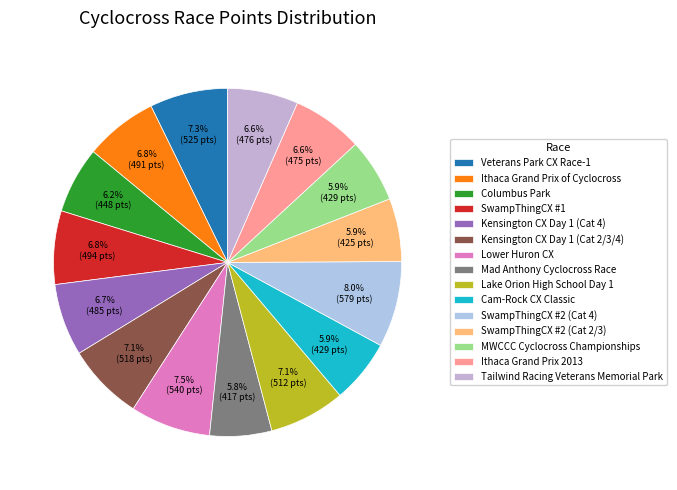

What percentage is the SwampThingCX #1 slice, to the nearest percent?

7%